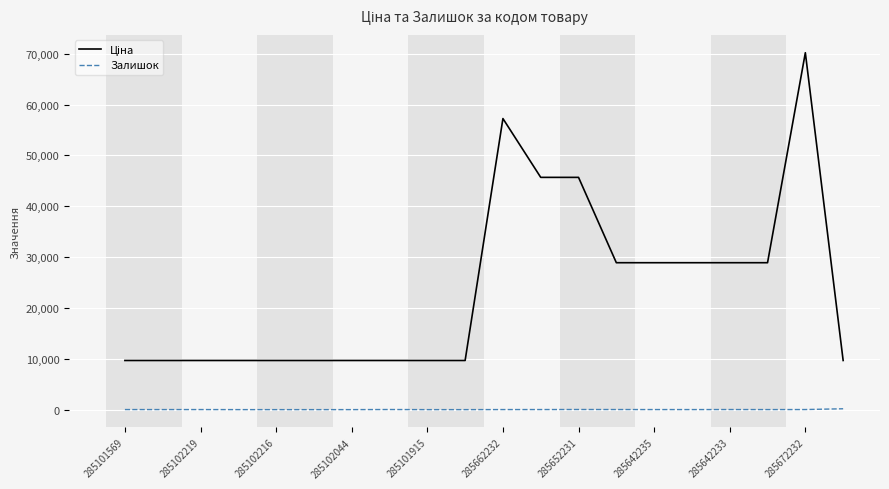

Does the chart display data point markers on the line(s)?

No